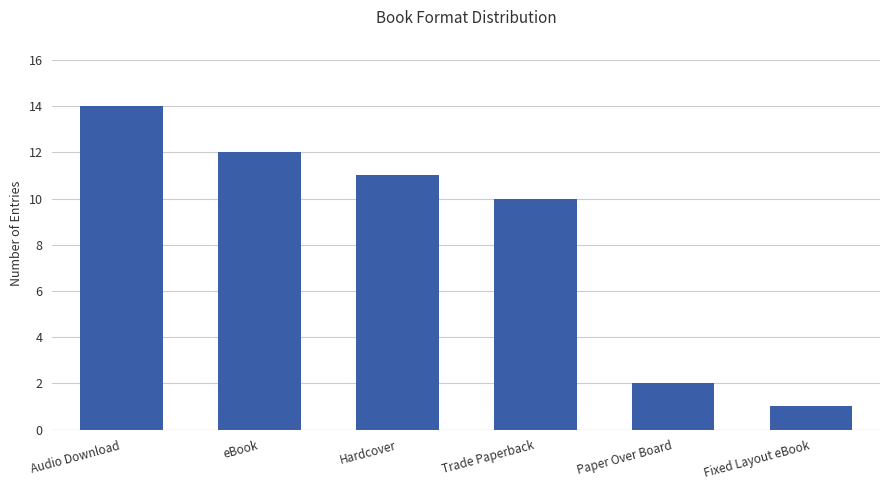

Reading left to right, transcribe all the data shown in this chart.

14	12	11	10	2	1